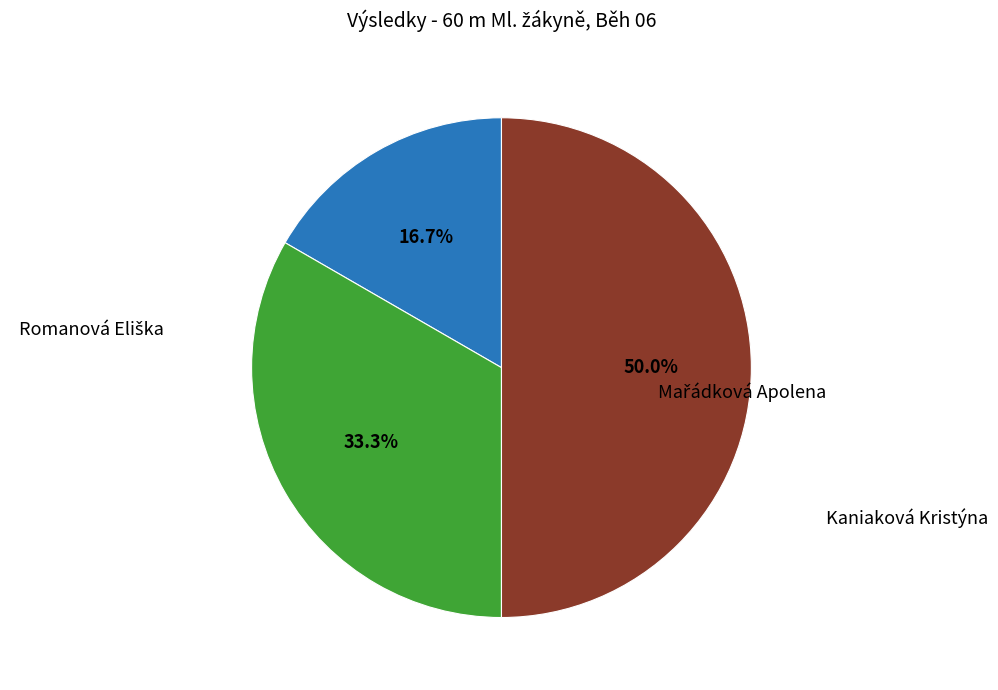

Which slice is the largest?

Kaniaková Kristýna